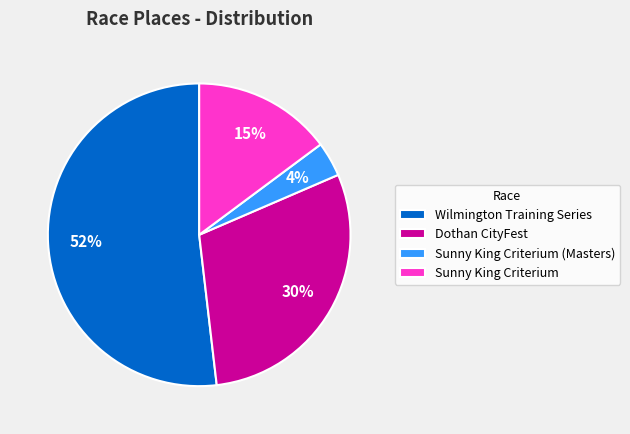

Between Dothan CityFest and Wilmington Training Series, which is larger?

Wilmington Training Series